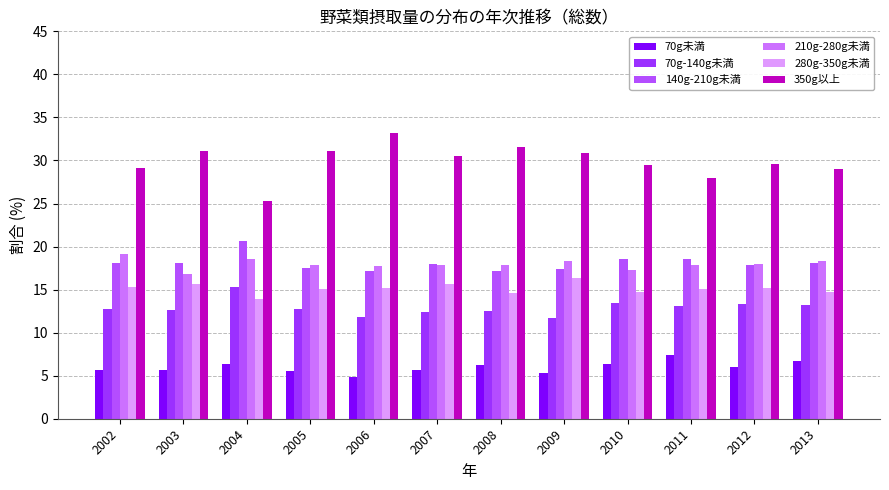

What is the total value across all series at 2009?

100.0